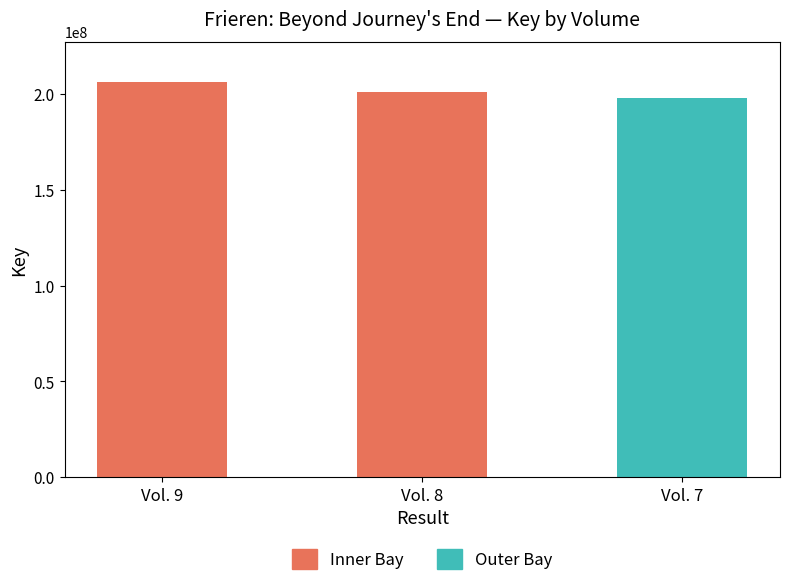

What is the difference between the maximum and second lowest values?

5590849